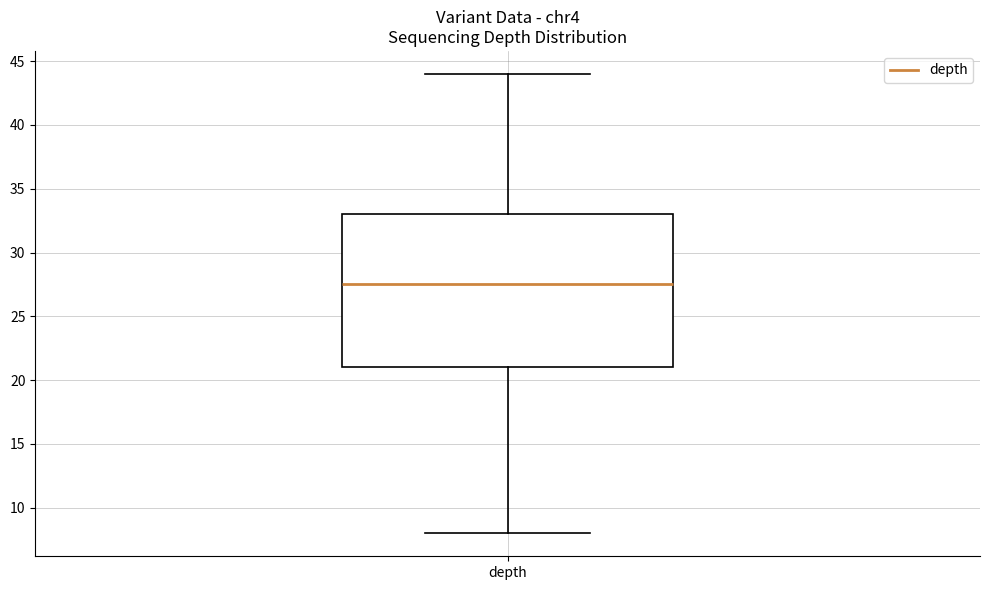

Read this box plot against the y-axis: the position of the median line, the range covered by the box, and the ends of both whiskers. The values are not printed on the chart, so give them approximately, as read against the axis.

median 27.5, box 21.0 to 33.0, whiskers 8.0 to 44.0